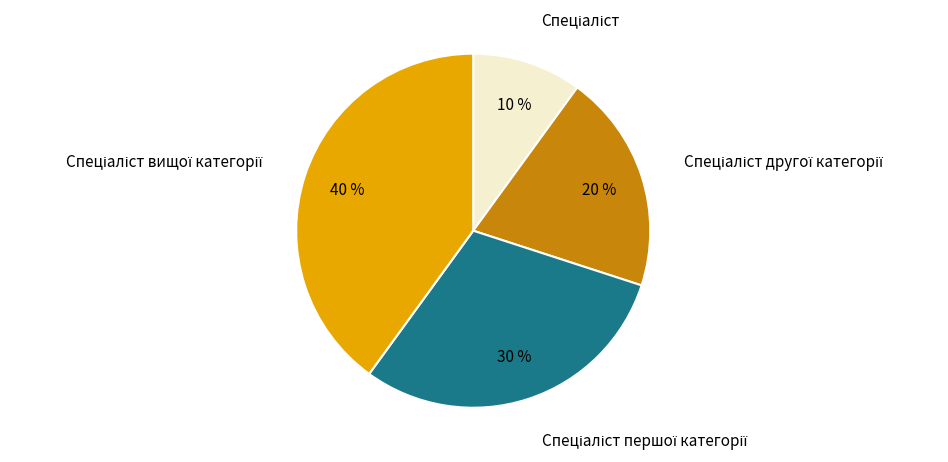

To the nearest percent, what is the difference between the largest and smallest slice percentages?

30%